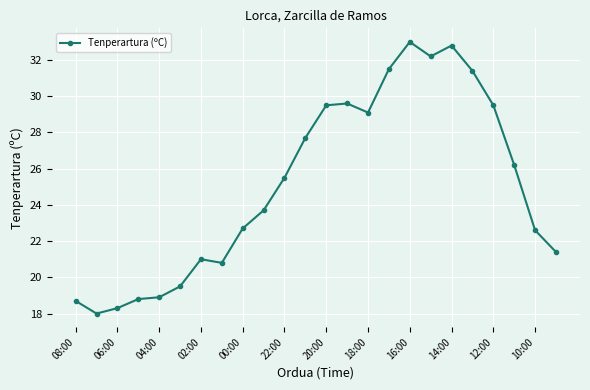

What is the value of the 10th point from the left?

23.7